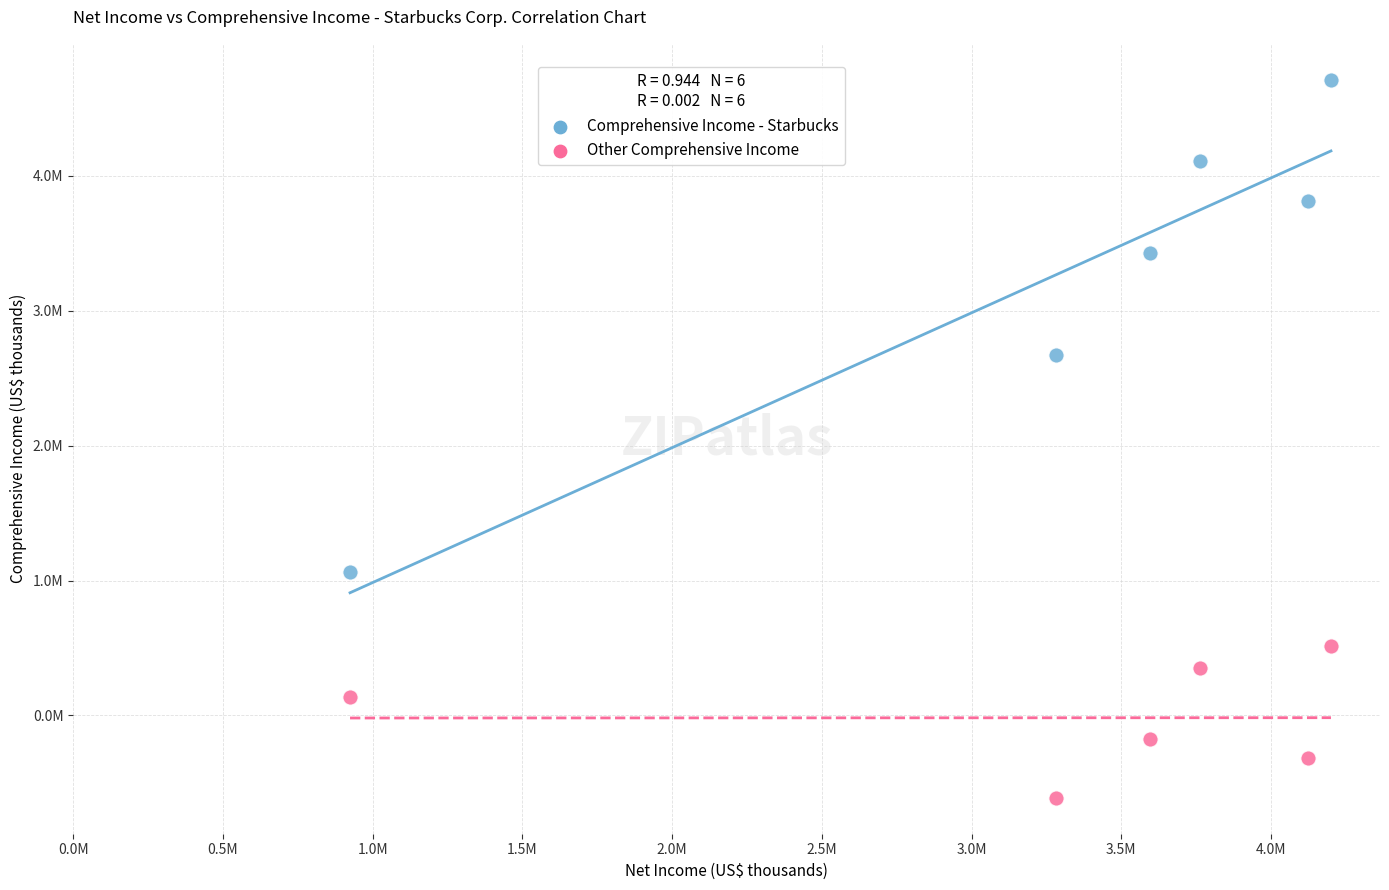

Which series reaches the maximum Y coordinate?

Comprehensive Income - Starbucks